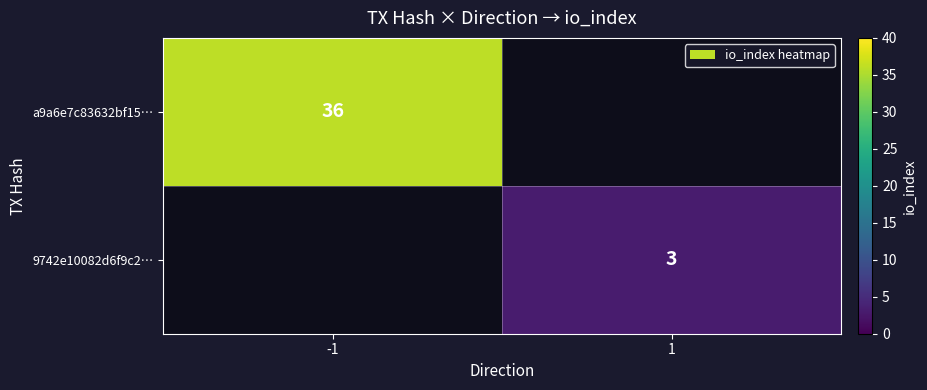

The a9a6e7c83632bf15… series shows 36 at -1. True or false?

True